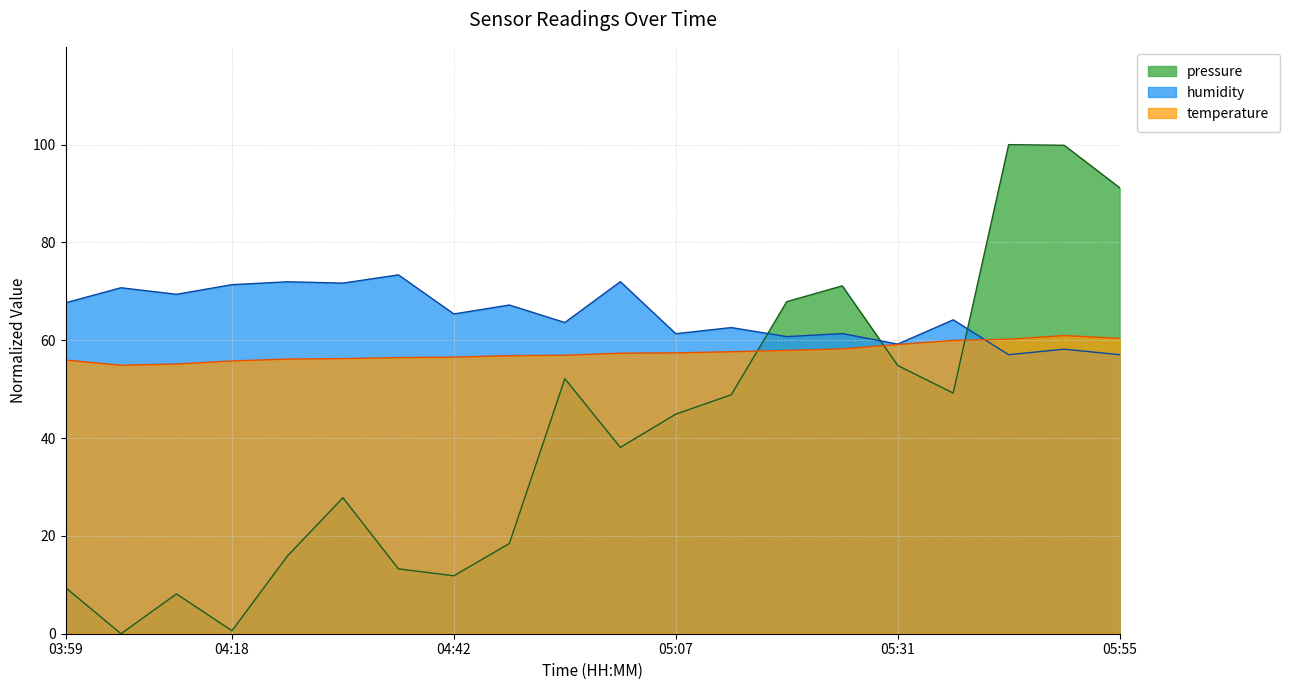

List the labels in order of temperature value, largest first.

05:49, 05:55, 05:43, 05:37, 05:31, 05:25, 05:19, 05:13, 05:07, 05:00, 04:54, 04:48, 04:42, 04:36, 04:30, 04:24, 03:59, 04:18, 04:12, 04:06